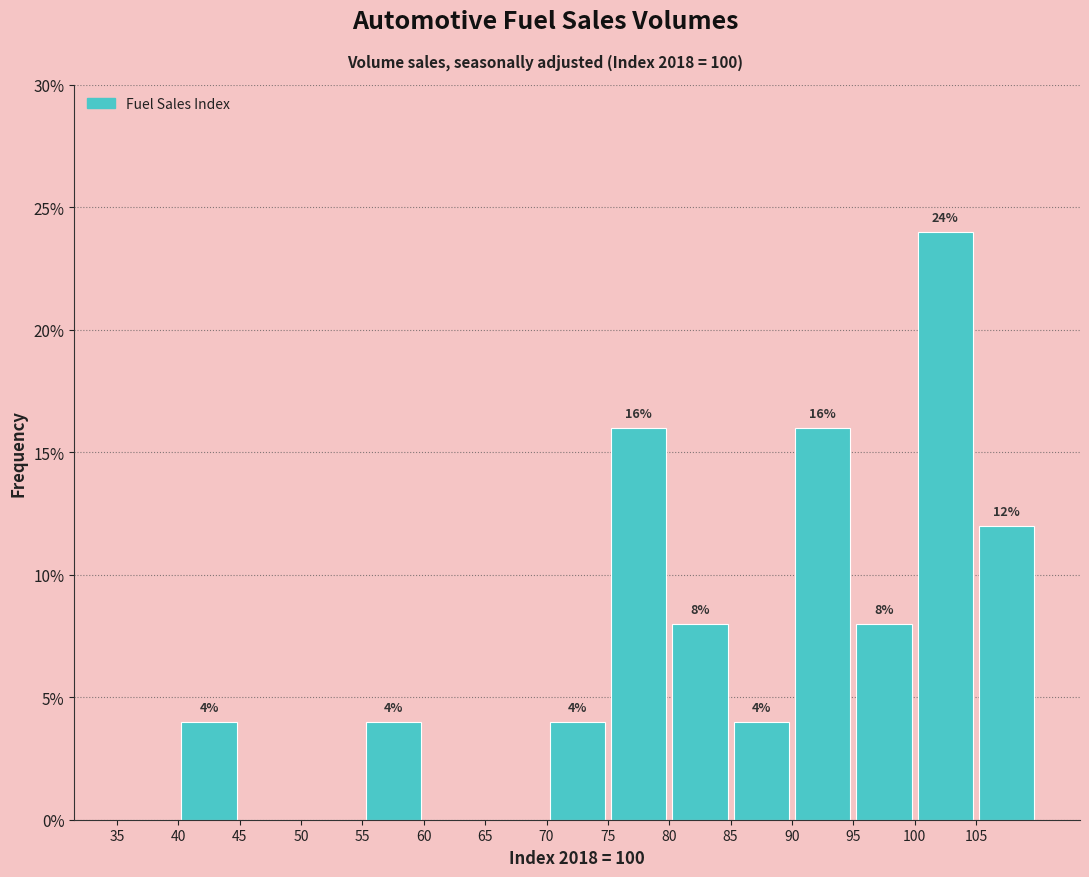

Over which range of the x-axis is the bar tallest?

100 to 105